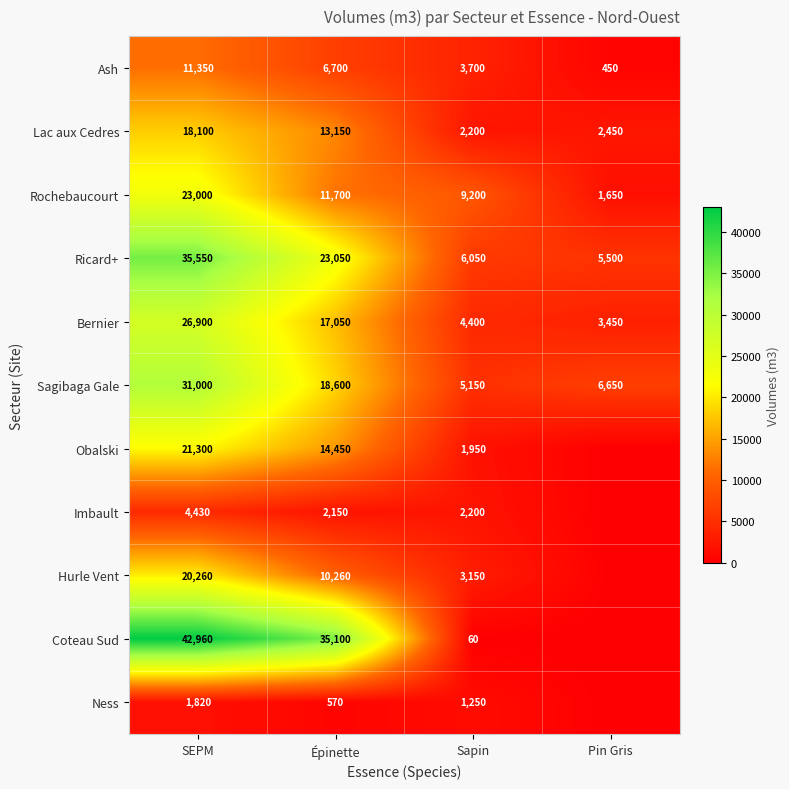

Between SEPM and Pin Gris, which is larger?

SEPM